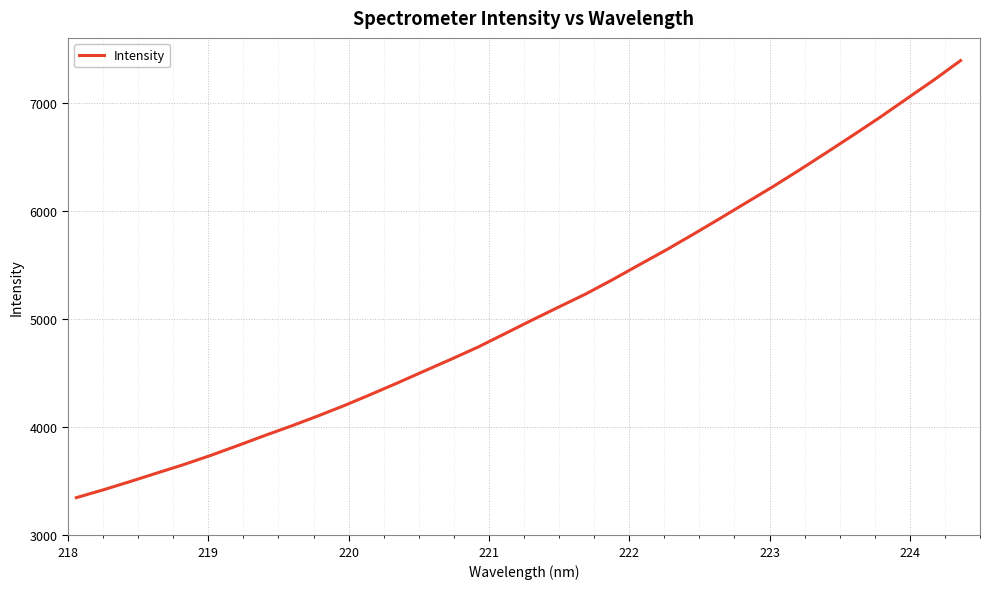

What is the smallest value displayed?

3347.9